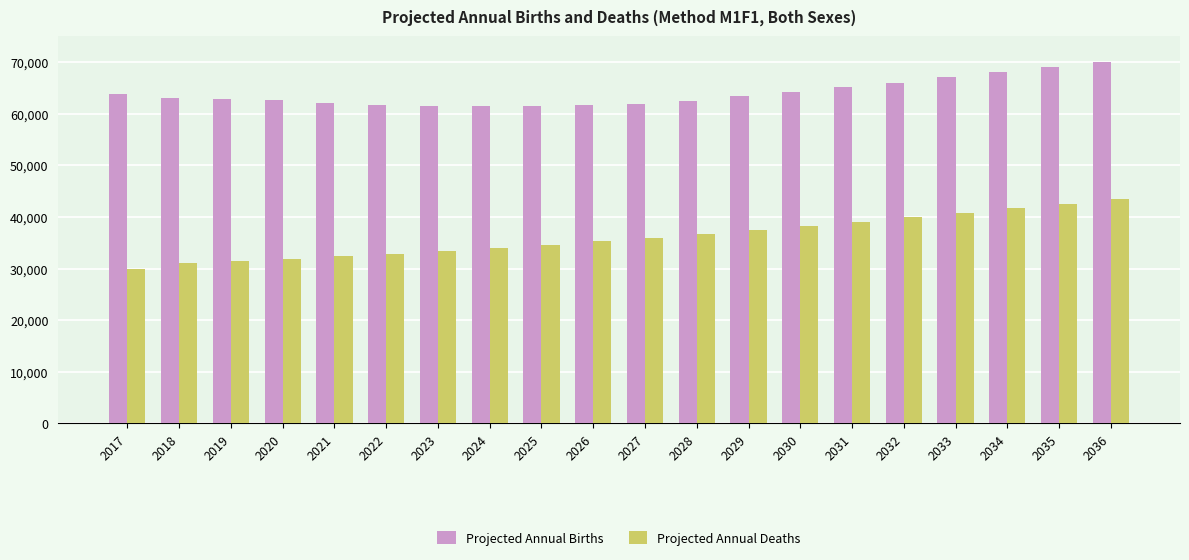

How many bars are there in each group?

2